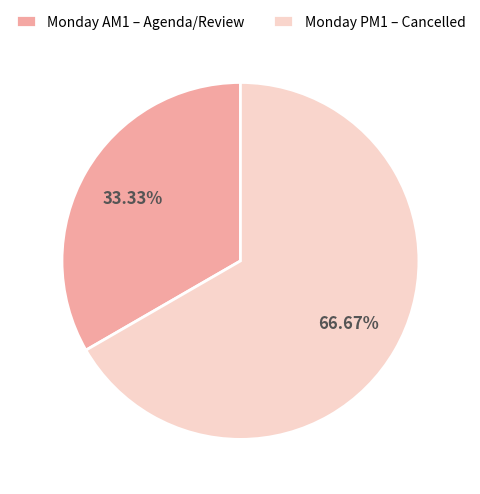

To the nearest percent, what is the difference between the Monday AM1 and Monday PM1 slice percentages?

33%